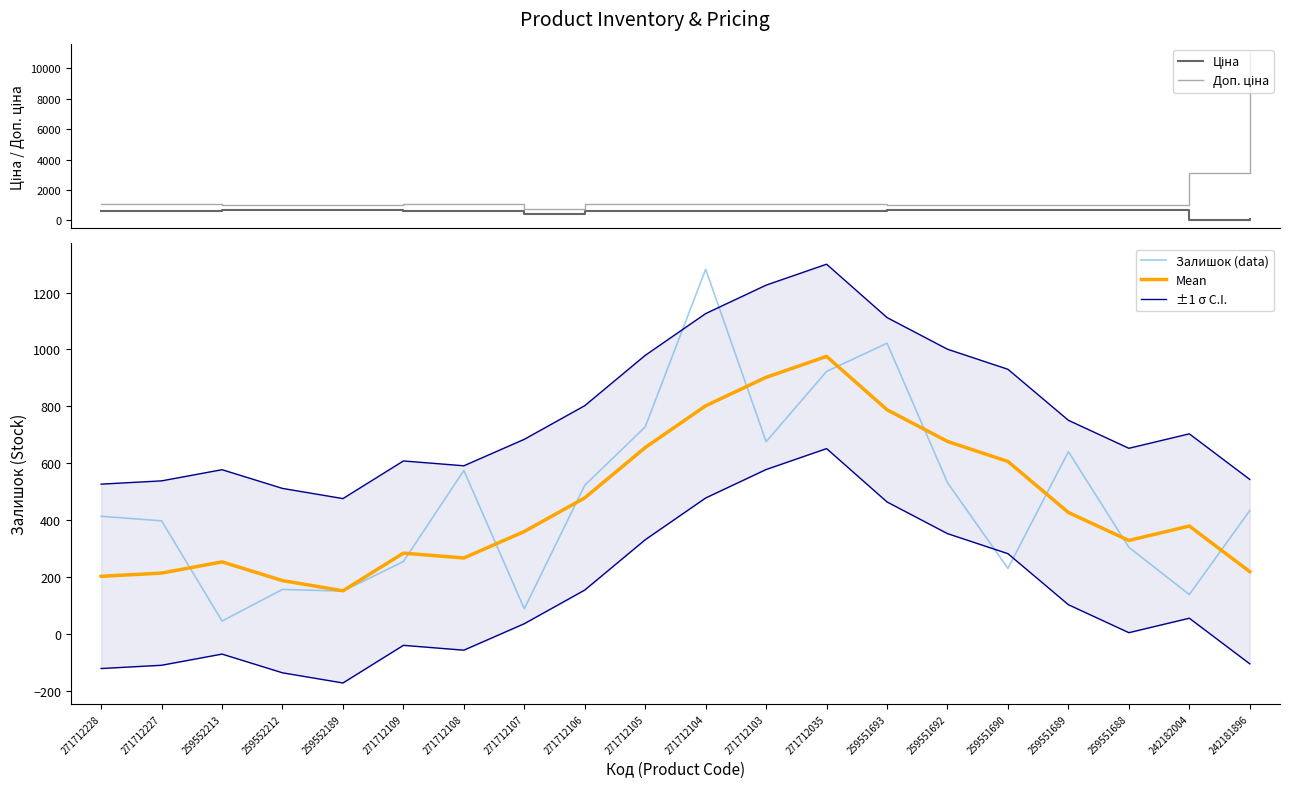

True or false: Mean has a value of 360.5 at 271712107.

True